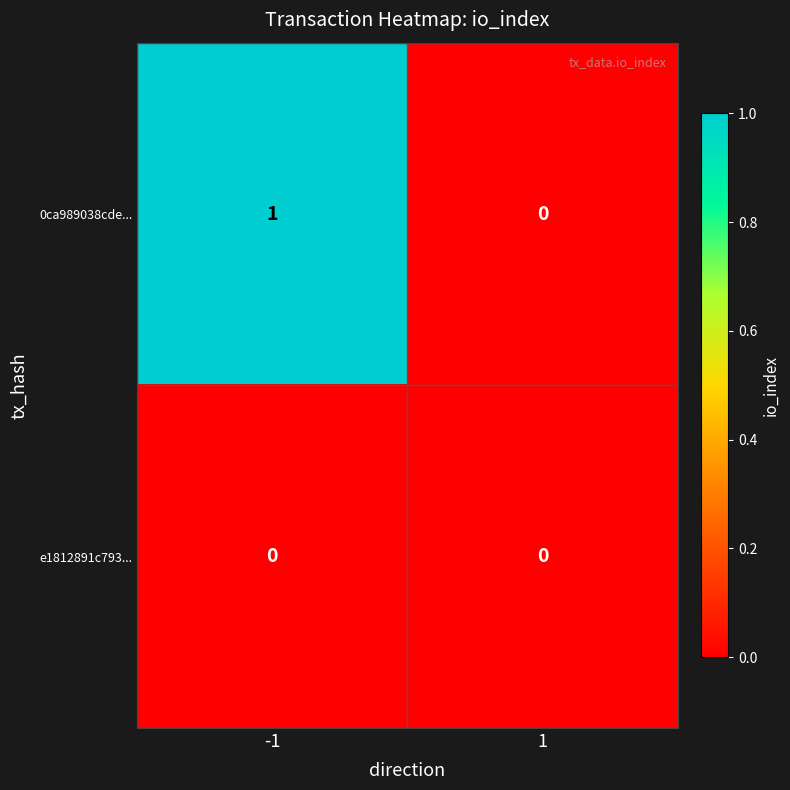

What is the maximum value shown in the chart?

1